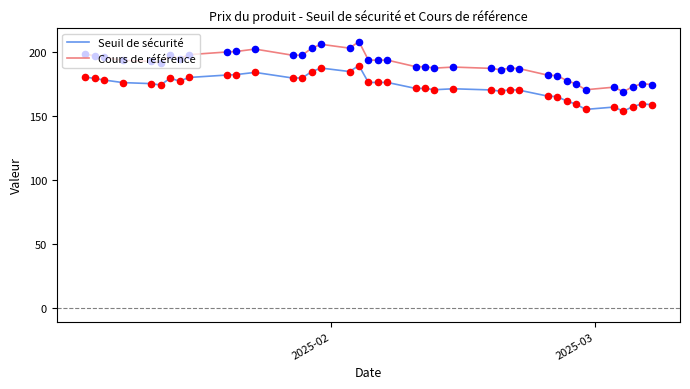

Which series has the widest spread of values?

Cours de référence